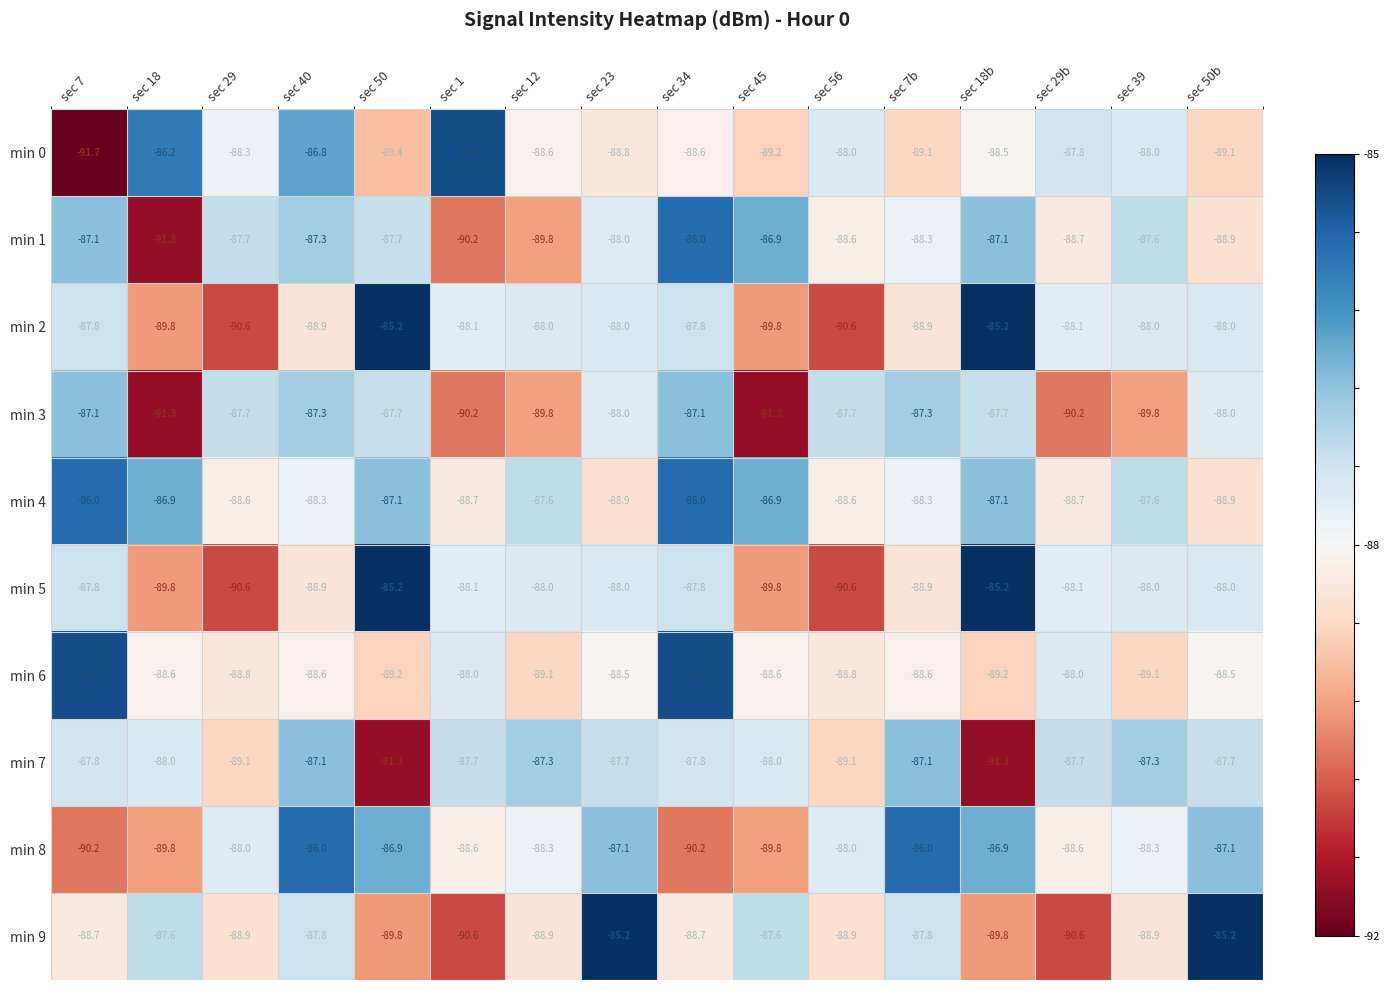

The value of min 9 at sec 50b is -58.5. True or false?

False